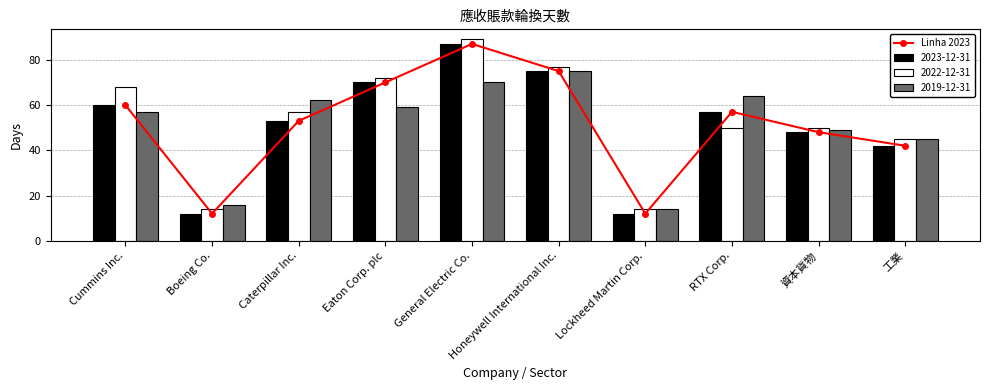

List the labels in order of value, smallest first.

Boeing Co., Lockheed Martin Corp., 工業, 資本貨物, Caterpillar Inc., RTX Corp., Cummins Inc., Eaton Corp. plc, Honeywell International Inc., General Electric Co.